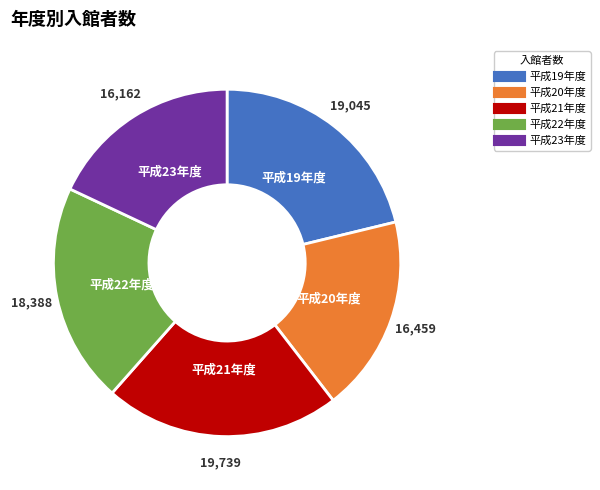

Does 平成23年度 represent more than half of the total?

No